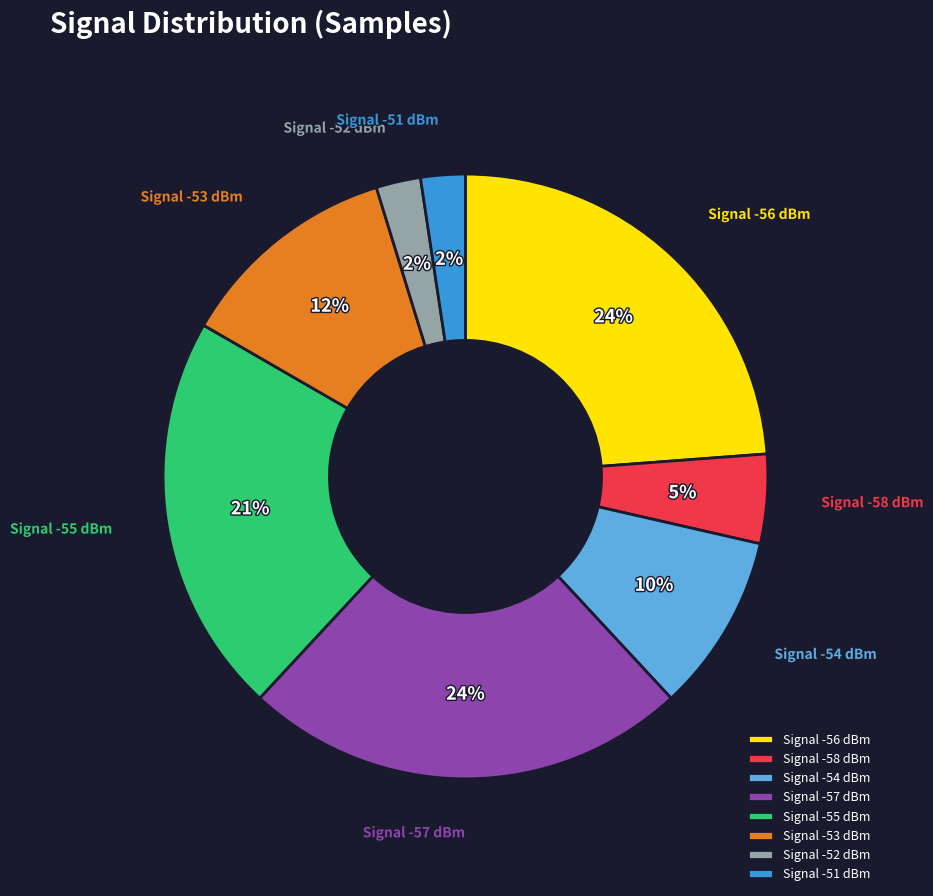

Approximately how many times larger is the value at Signal -54 dBm compared to Signal -56 dBm?

0.4